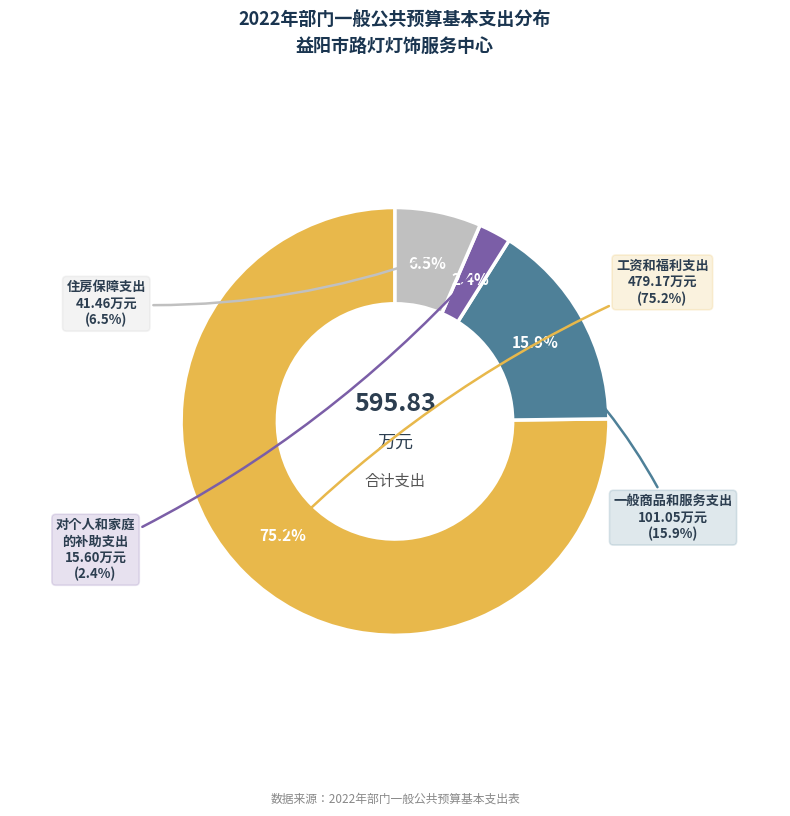

What is the majority slice?

工资和福利支出